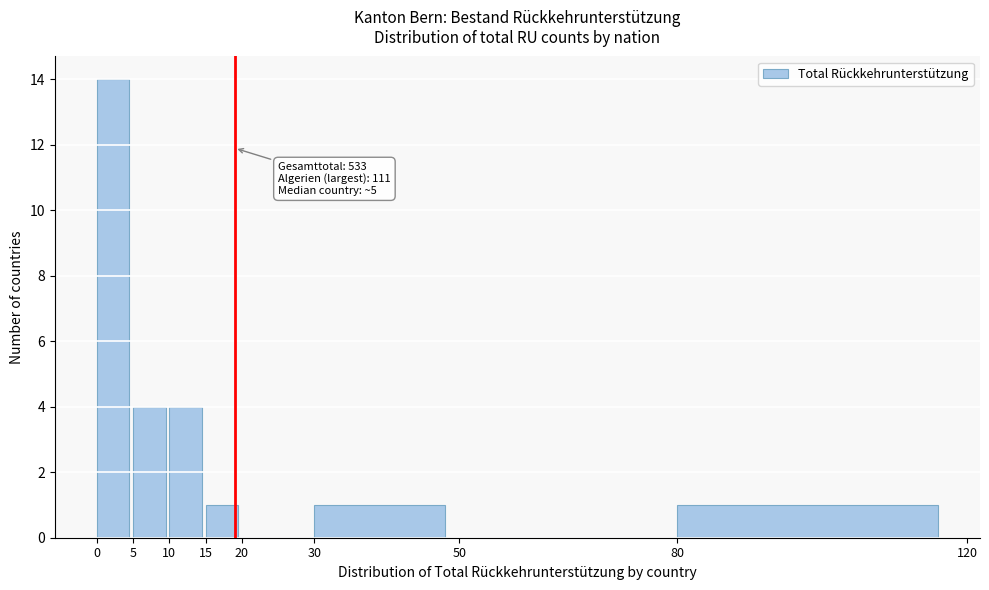

Over which range of the x-axis is the bar tallest?

0 to 5